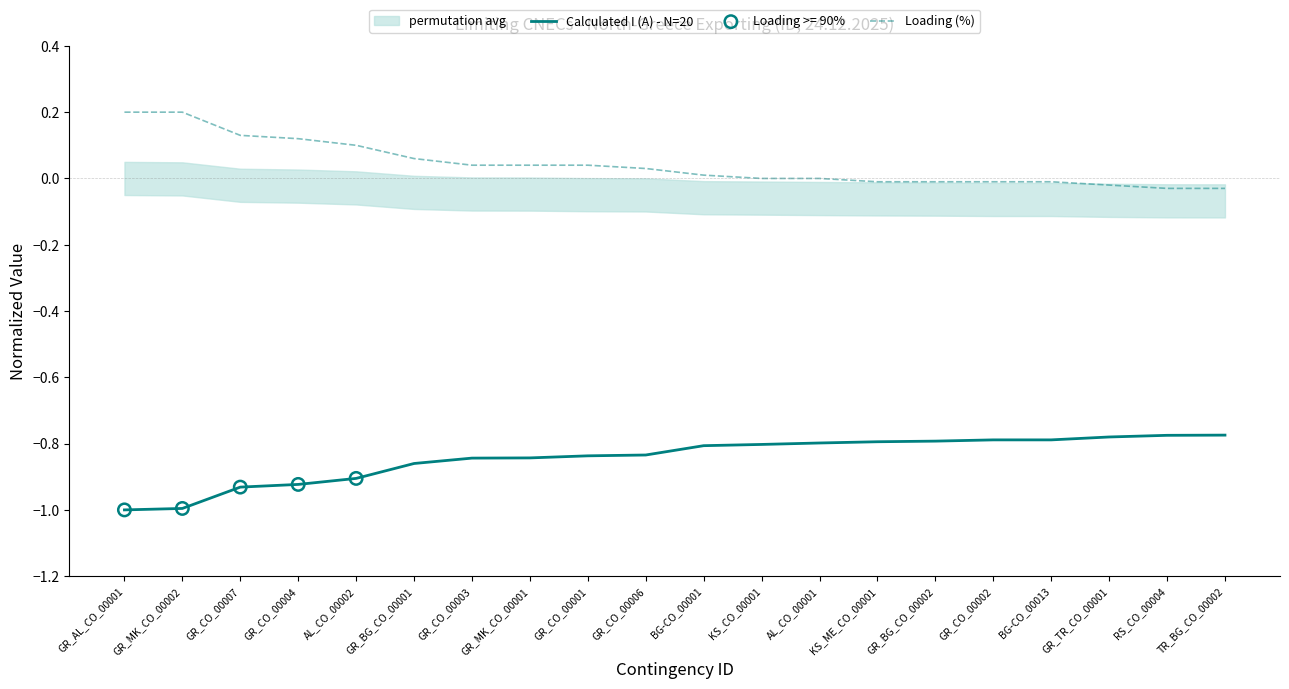

Which series has the largest total across all categories?

Loading (%)